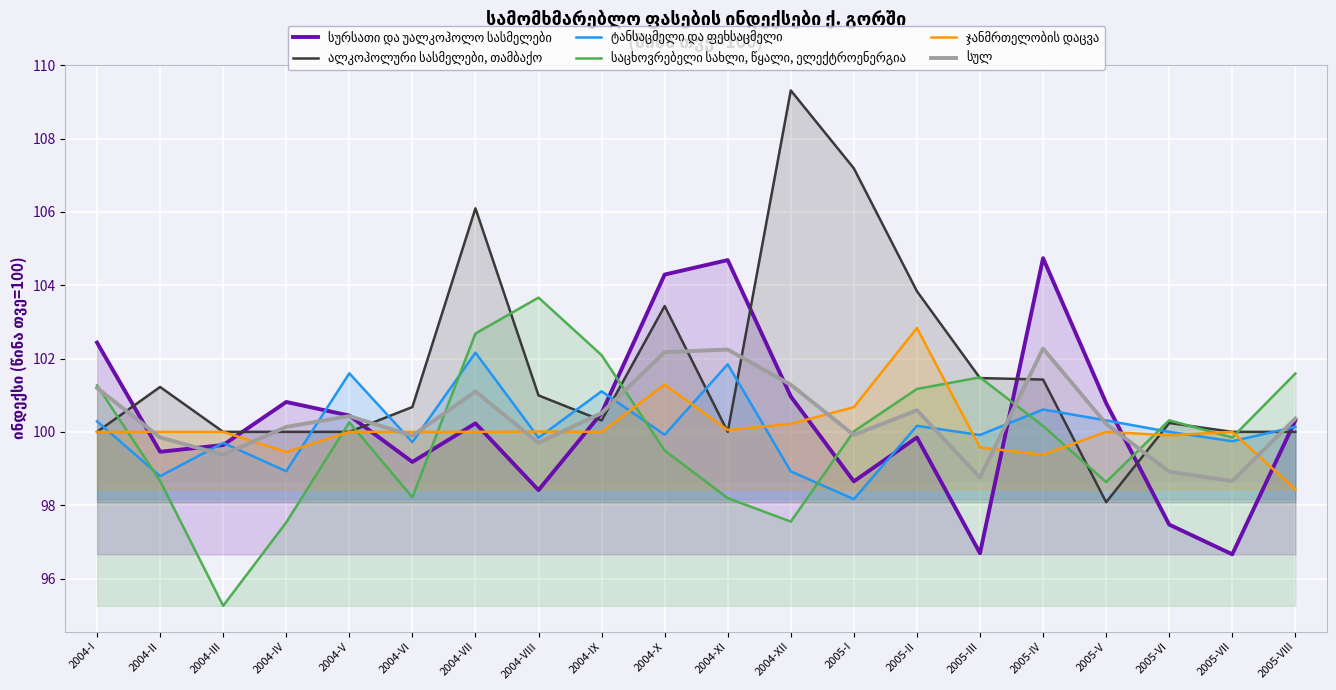

Reading left to right, list all the values displayed in this chart.

სურსათი და უალკოჰოლო სასმელები: 102.4	99.5	99.6	100.8	100.4	99.2	100.2	98.4	100.5	104.3	104.7	101.0	98.6	99.8	96.7	104.7	100.8	97.5	96.7	100.3
ალკოჰოლური სასმელები, თამბაქო: 100.0	101.2	100.0	100.0	100.0	100.7	106.1	101.0	100.3	103.4	100.0	109.3	107.2	103.8	101.5	101.4	98.1	100.2	100.0	100.0
ტანსაცმელი და ფეხსაცმელი: 100.3	98.8	99.7	98.9	101.6	99.7	102.2	99.8	101.1	99.9	101.8	98.9	98.2	100.2	99.9	100.6	100.3	100.0	99.7	100.1
საცხოვრებელი სახლი, წყალი, ელექტროენერგია: 101.3	98.7	95.3	97.5	100.3	98.2	102.7	103.7	102.1	99.5	98.2	97.6	100.0	101.2	101.5	100.2	98.6	100.3	99.8	101.6
ჯანმრთელობის დაცვა: 100.0	100.0	100.0	99.4	100.0	100.0	100.0	100.0	100.0	101.3	100.0	100.2	100.7	102.8	99.6	99.4	100.0	99.9	100.0	98.4
სულ: 101.2	99.8	99.4	100.1	100.4	99.9	101.1	99.7	100.5	102.2	102.2	101.3	99.9	100.6	98.8	102.3	100.2	98.9	98.7	100.4